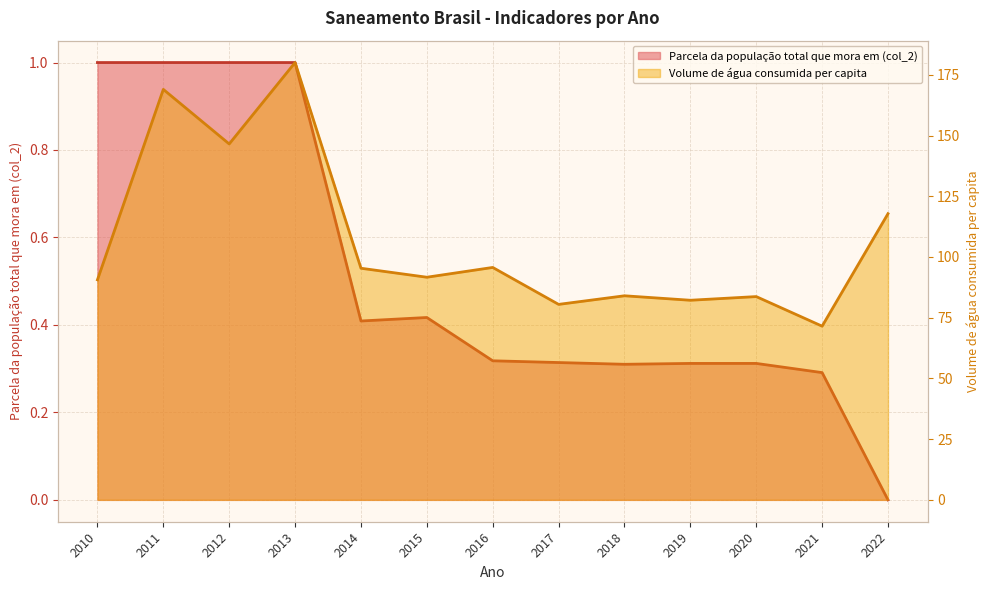

What value does the Parcela da população total que mora em (col_2) series have at 2011?

1.0